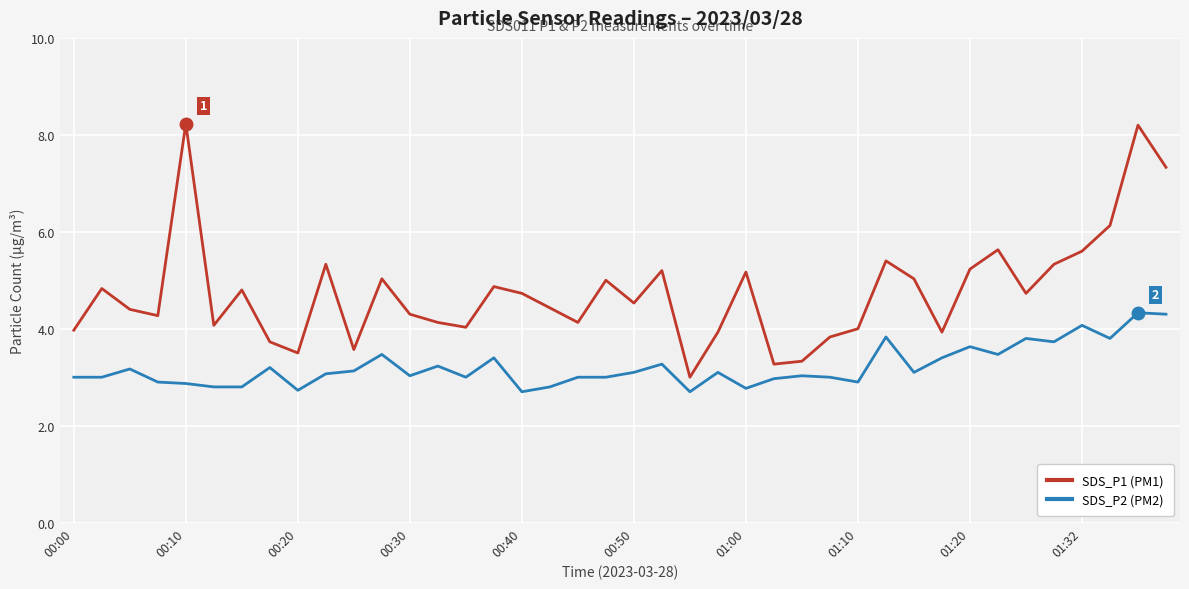

True or false: SDS_P2 (PM2) and SDS_P1 (PM1) intersect in this chart.

False